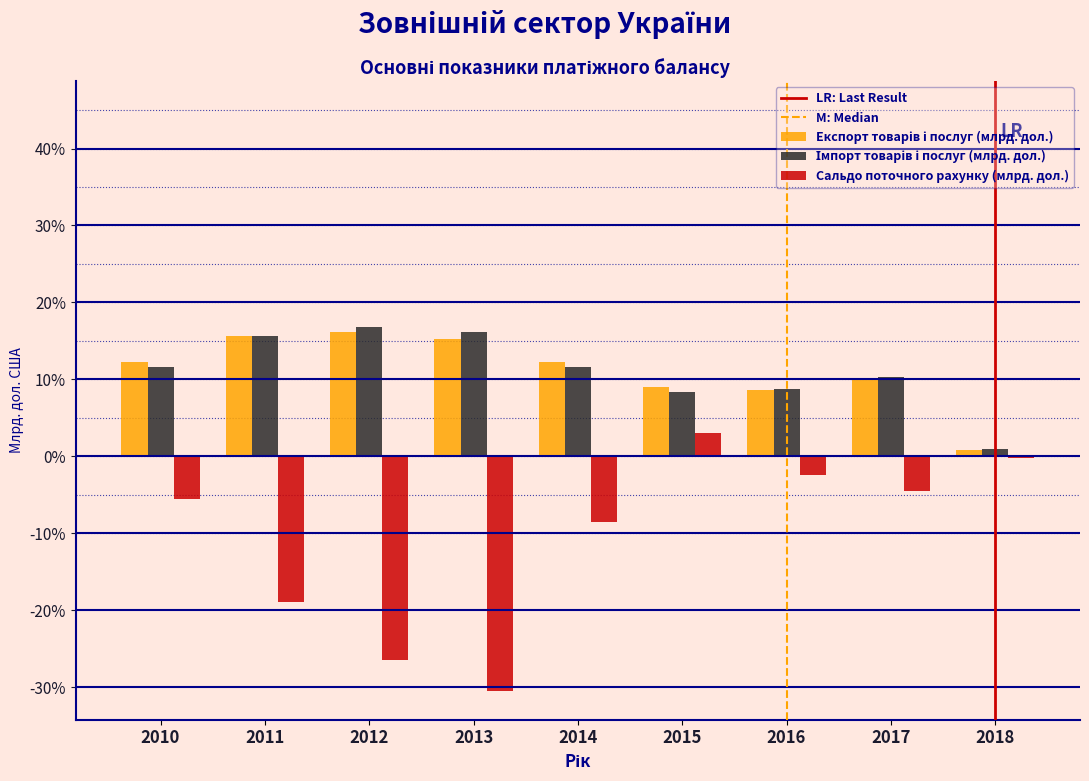

Which series changed the most between 2013 and 2018?

Сальдо поточного рахунку (млрд. дол.)